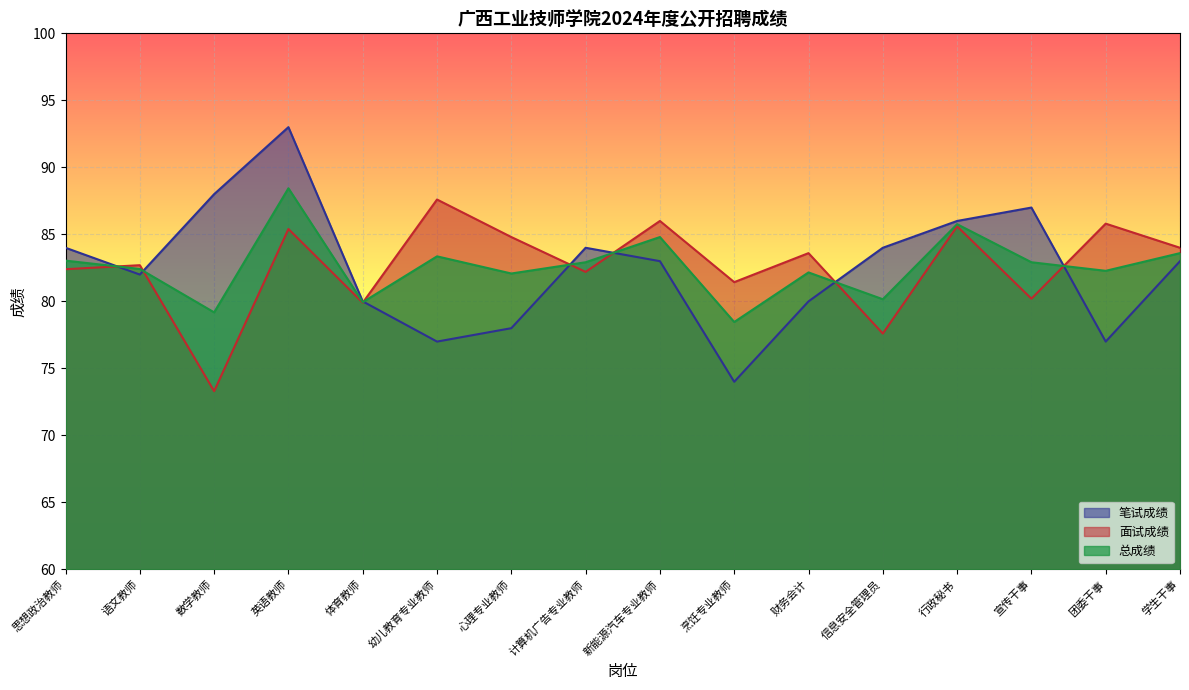

At which category is the sum across all series the highest?

英语教师